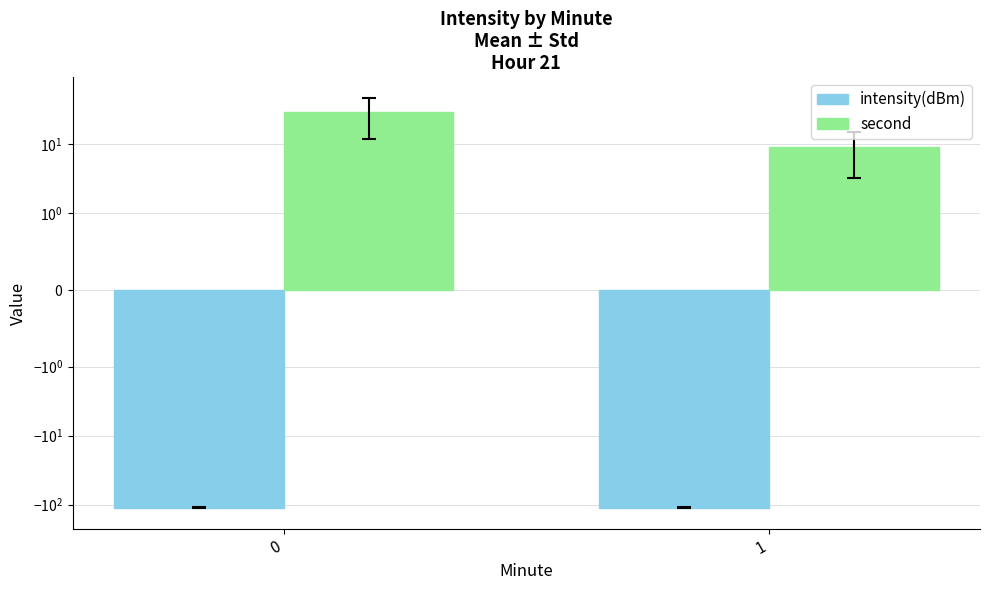

The value of intensity(dBm) at 1 is -110.6. True or false?

True